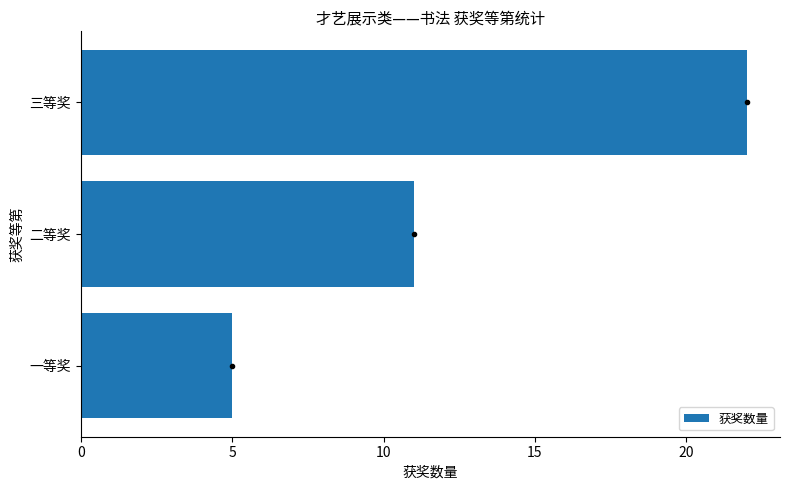

Read the value at 二等奖.

11